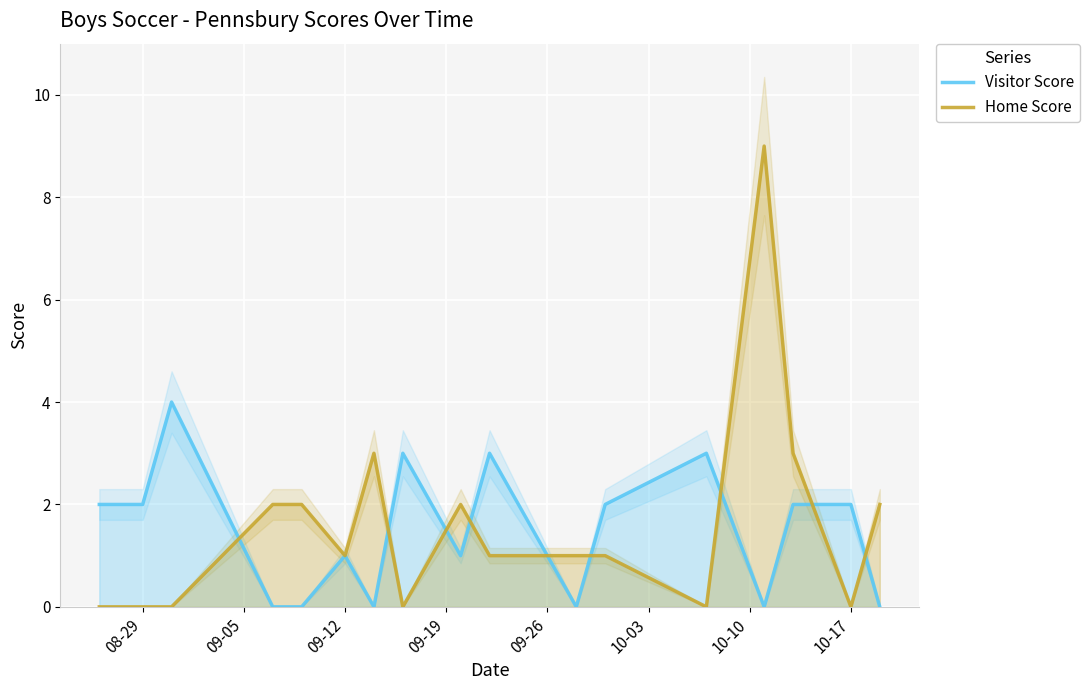

How many distinct data groups are displayed?

2